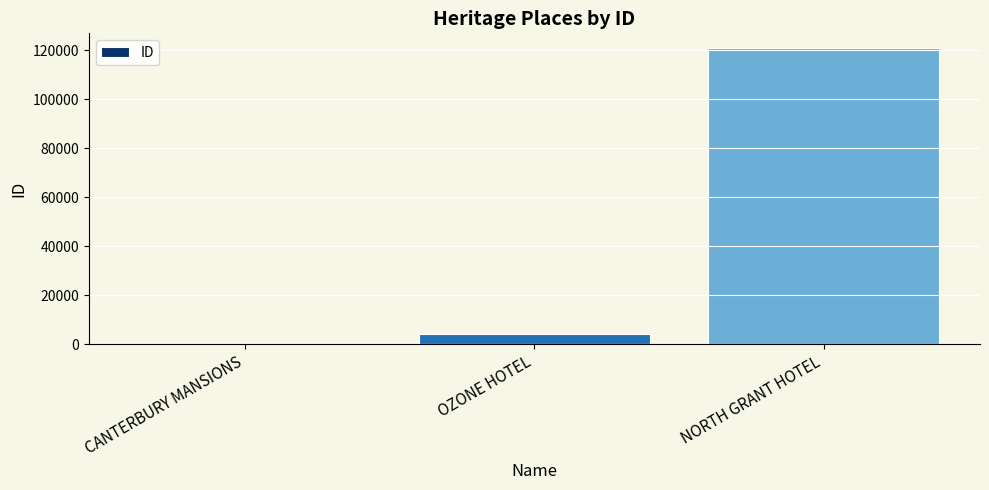

Is it true that the value at NORTH GRANT HOTEL is 120824?

True